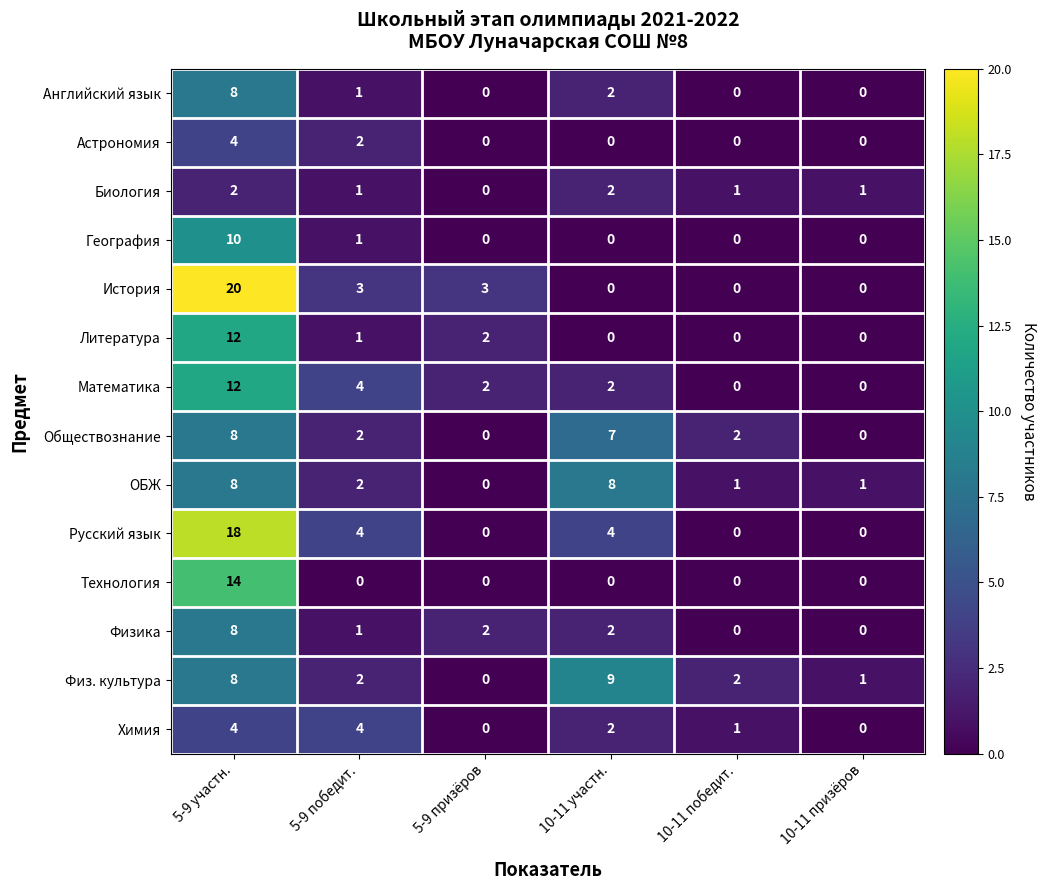

What is the sum of all Астрономия values?

6